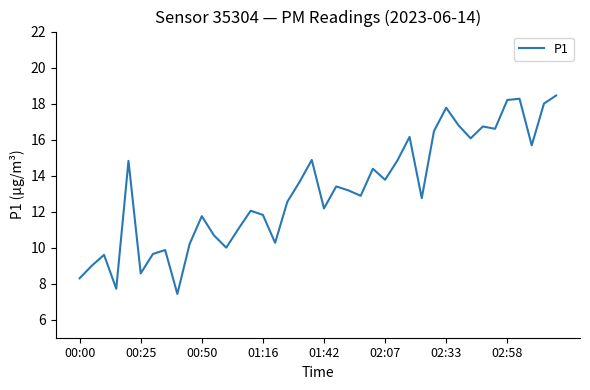

What is the minimum value shown in the chart?

7.4